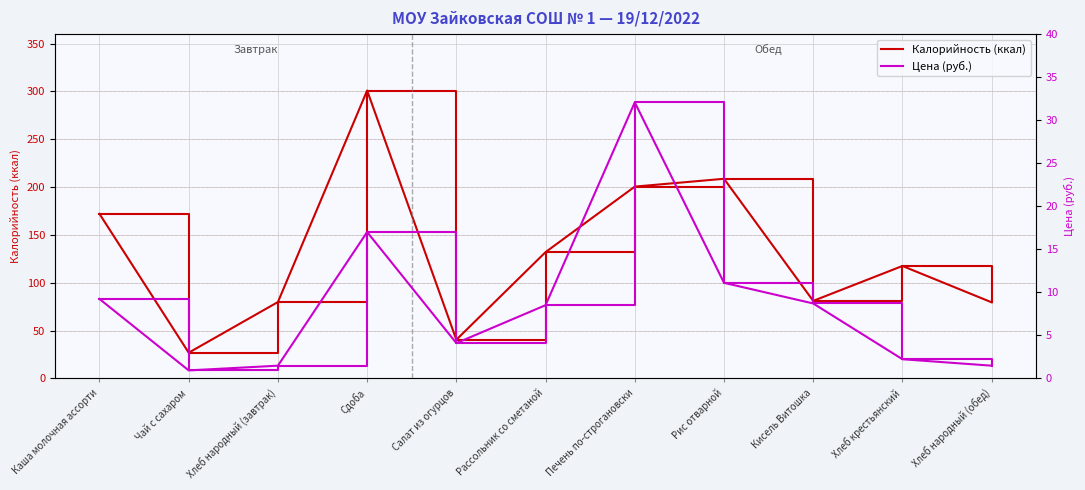

True or false: Цена (руб.) and Калорийность (ккал) cross at least once.

False